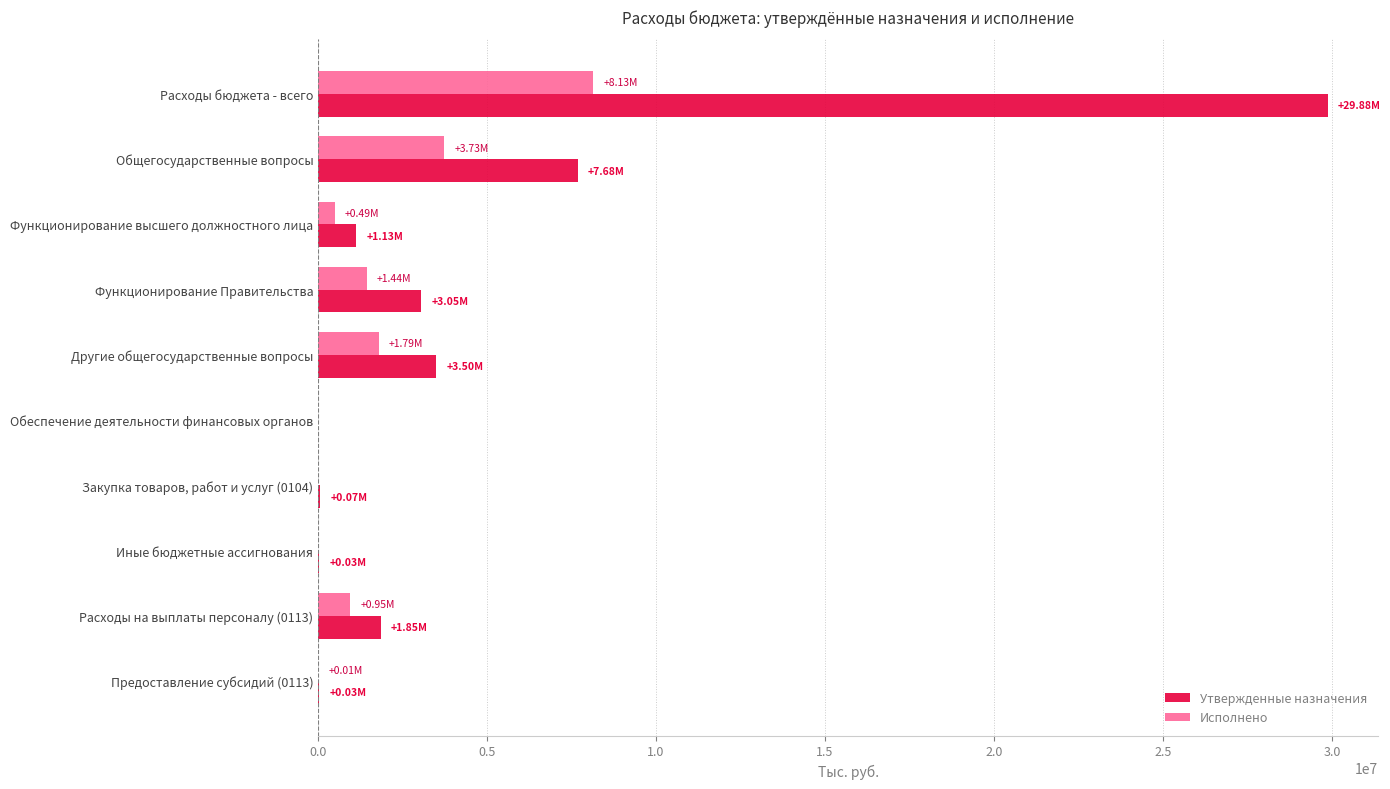

Which series has the widest spread of values?

Утвержденные назначения